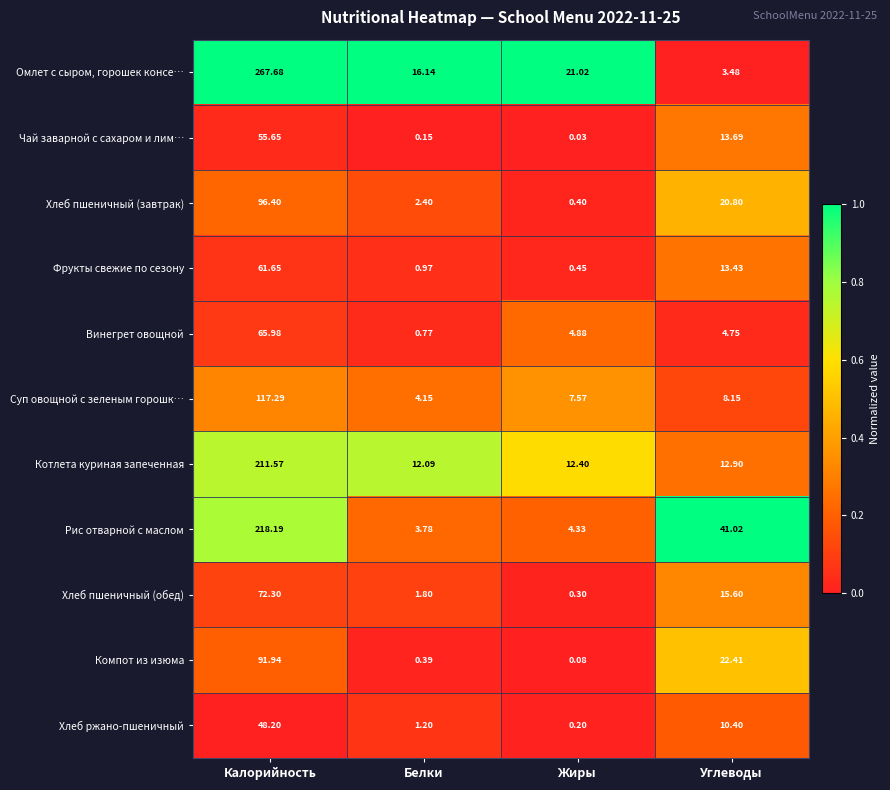

At how many categories does at least one series exceed 0?

4